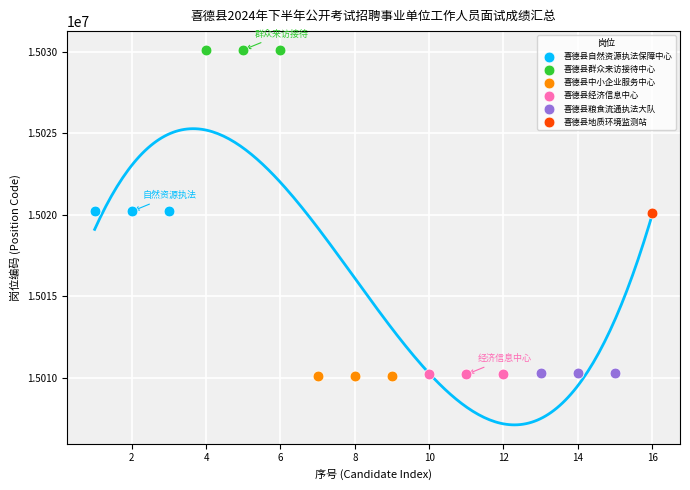

What are all the series names shown in the legend?

喜德县自然资源执法保障中心, 喜德县群众来访接待中心, 喜德县中小企业服务中心, 喜德县经济信息中心, 喜德县粮食流通执法大队, 喜德县地质环境监测站